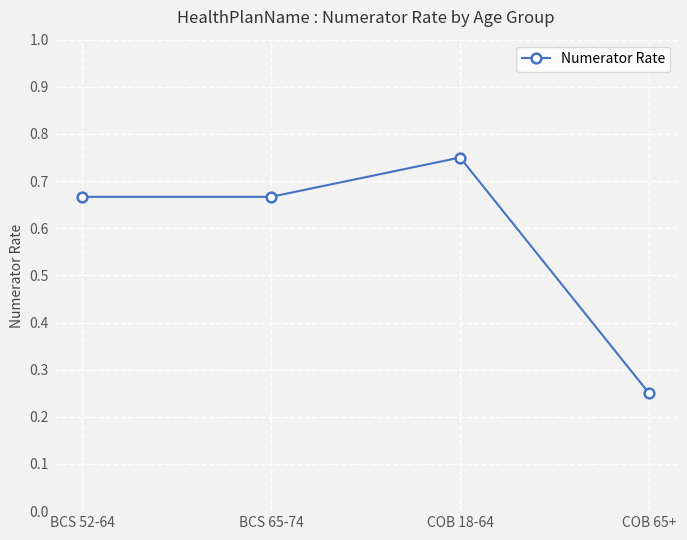

What is the average value?

0.6